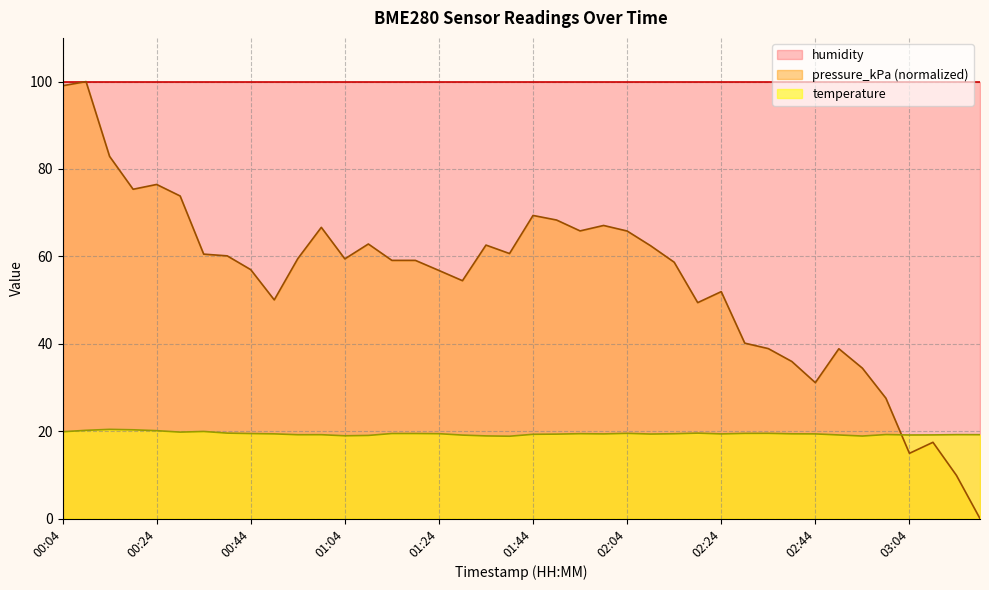

What is the label of the 8th point from the left?

00:39